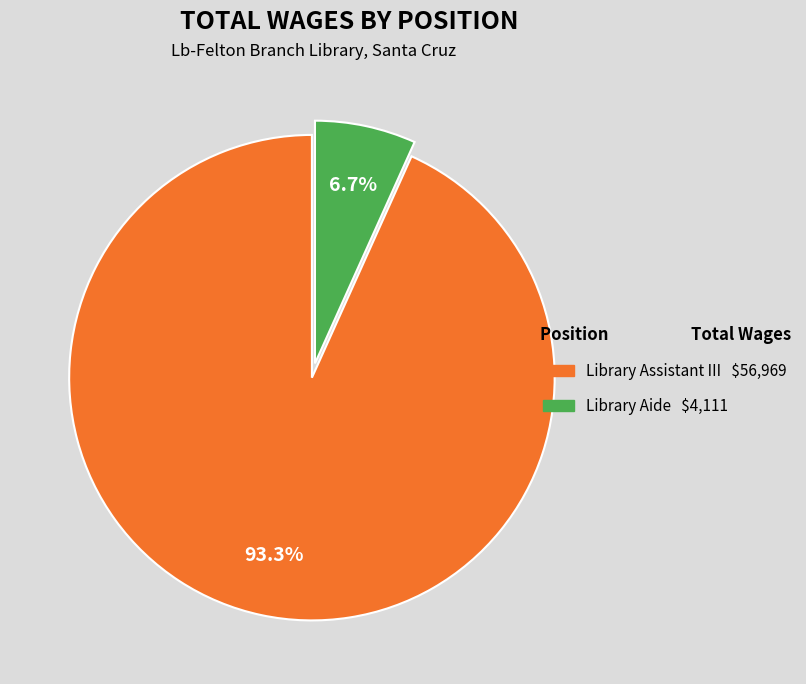

What is the smallest slice in the pie chart?

Library Aide